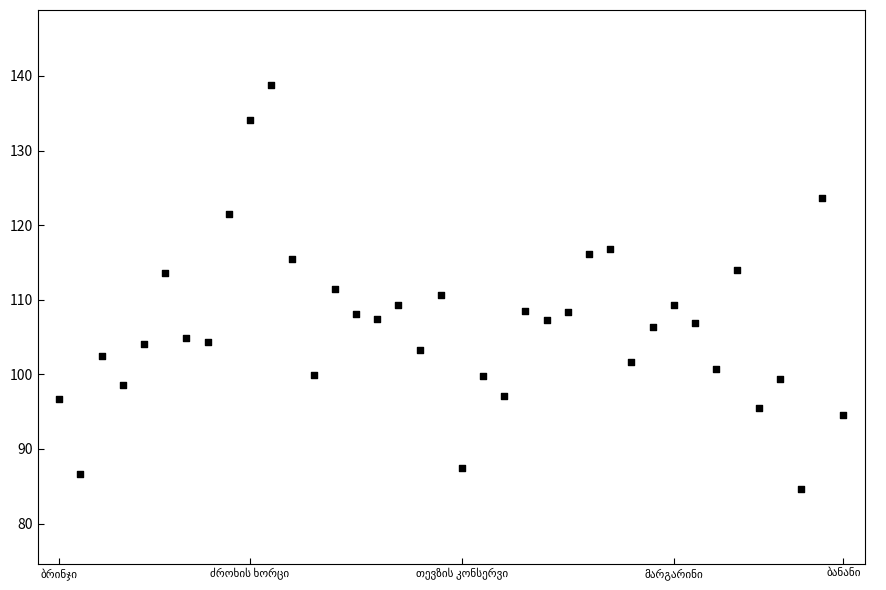

What is the range of Y values (max minus min)?

54.2